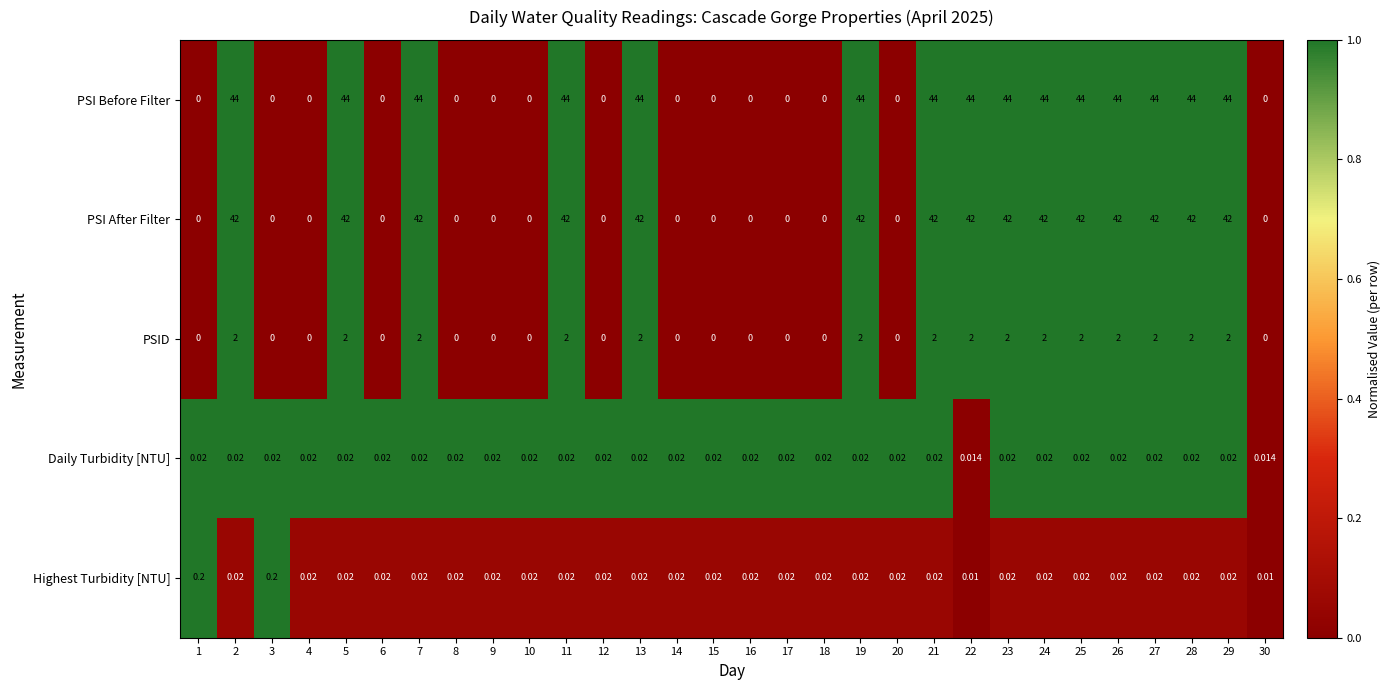

Rank the series by their maximum value, from highest to lowest.

PSI Before Filter, PSI After Filter, PSID, Highest Turbidity [NTU], Daily Turbidity [NTU]